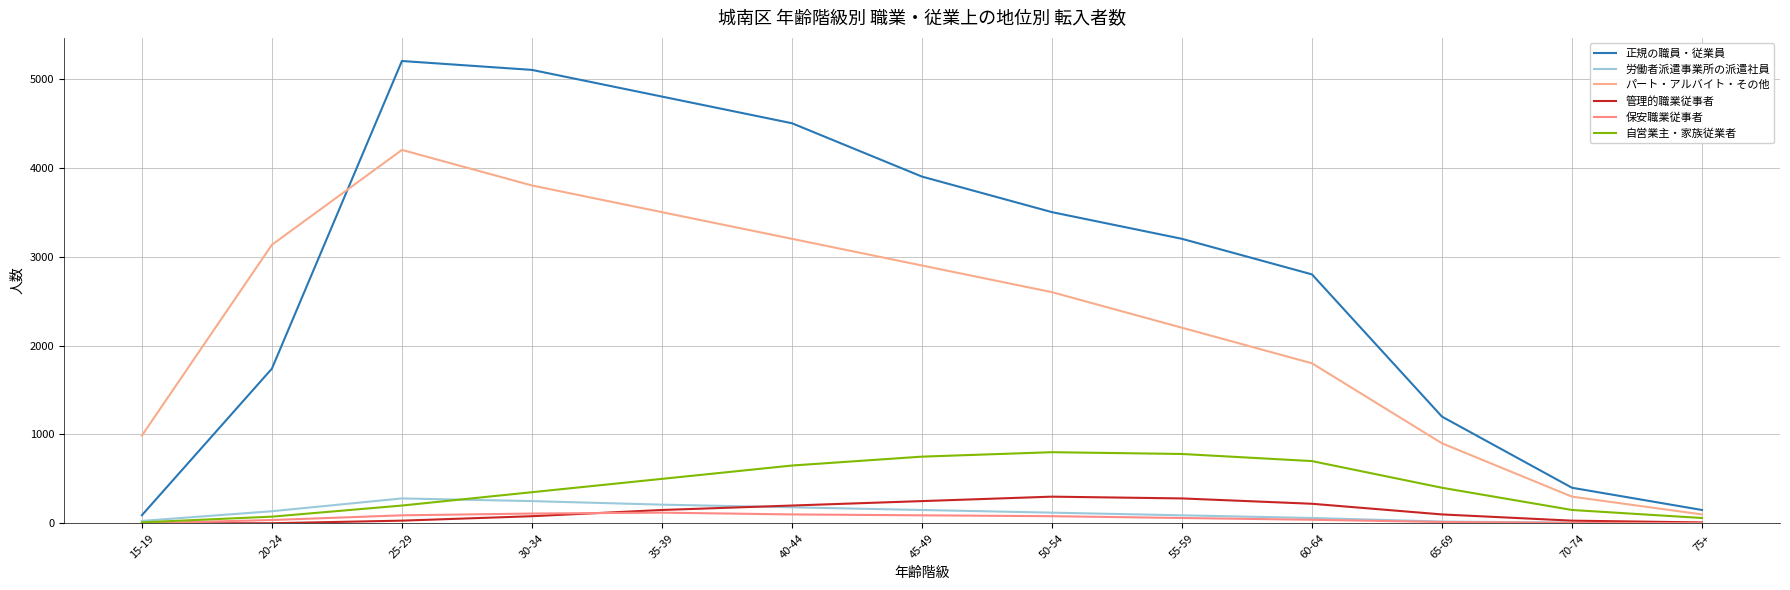

What is the approximate value of パート・アルバイト・その他 at 50-54?

2600